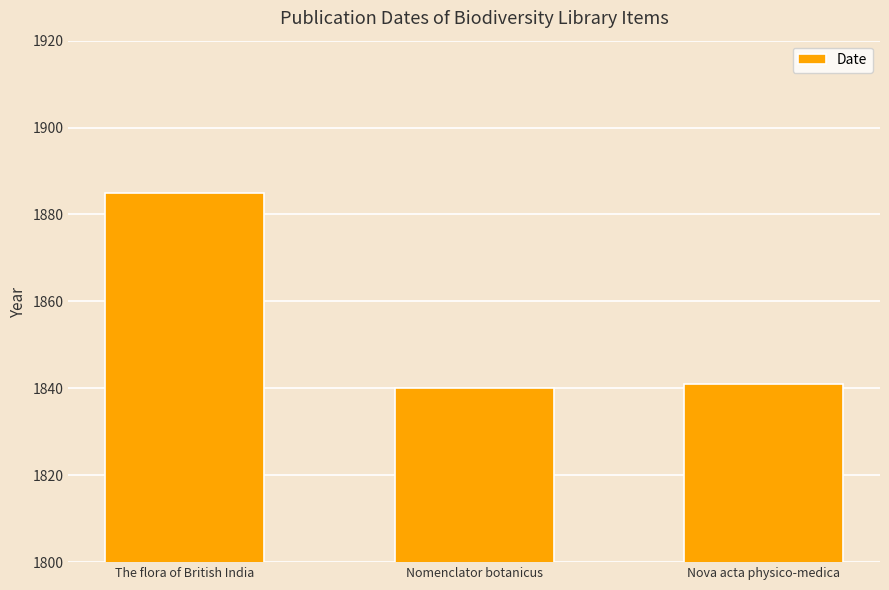

Rank the categories by value from lowest to highest.

Nomenclator botanicus, Nova acta physico-medica, The flora of British India